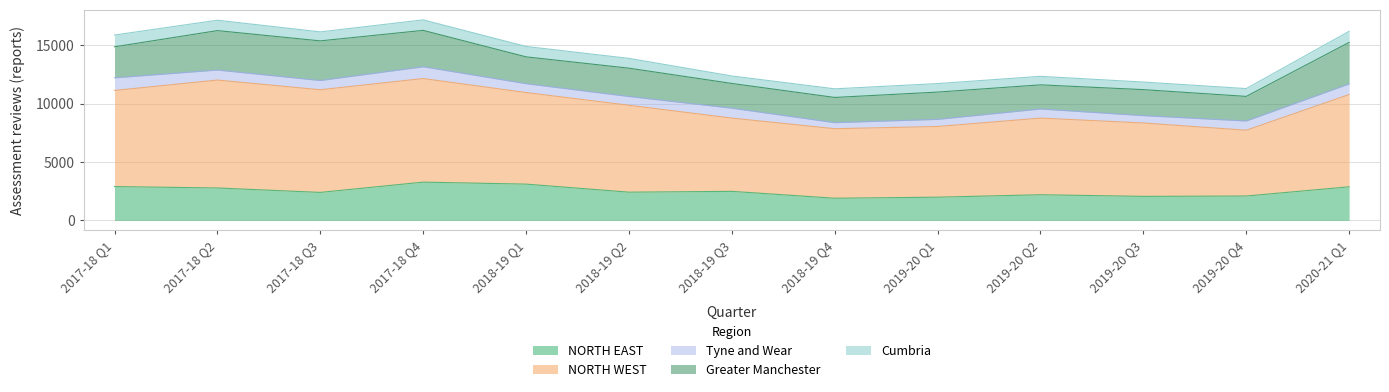

The value of Tyne and Wear at 2019-20 Q3 is 920. True or false?

False